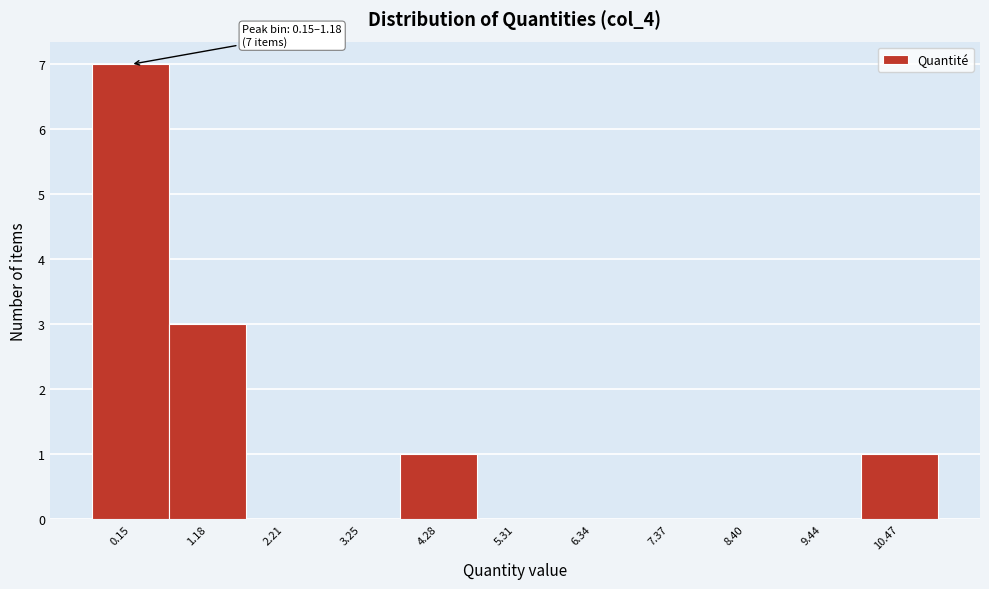

Reading left to right, list all the values displayed in this chart.

0.15=7	1.18=3	2.21=0	3.25=0	4.28=1	5.31=0	6.34=0	7.37=0	8.40=0	9.44=0	10.47=1